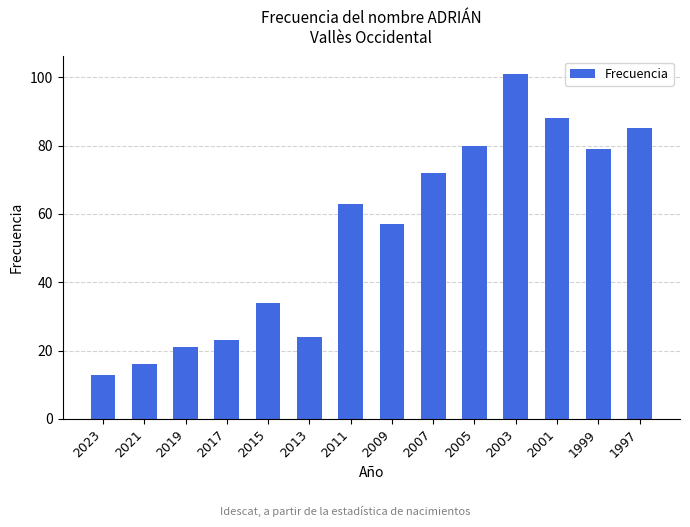

The chart shows a value of 143 at 2005. True or false?

False